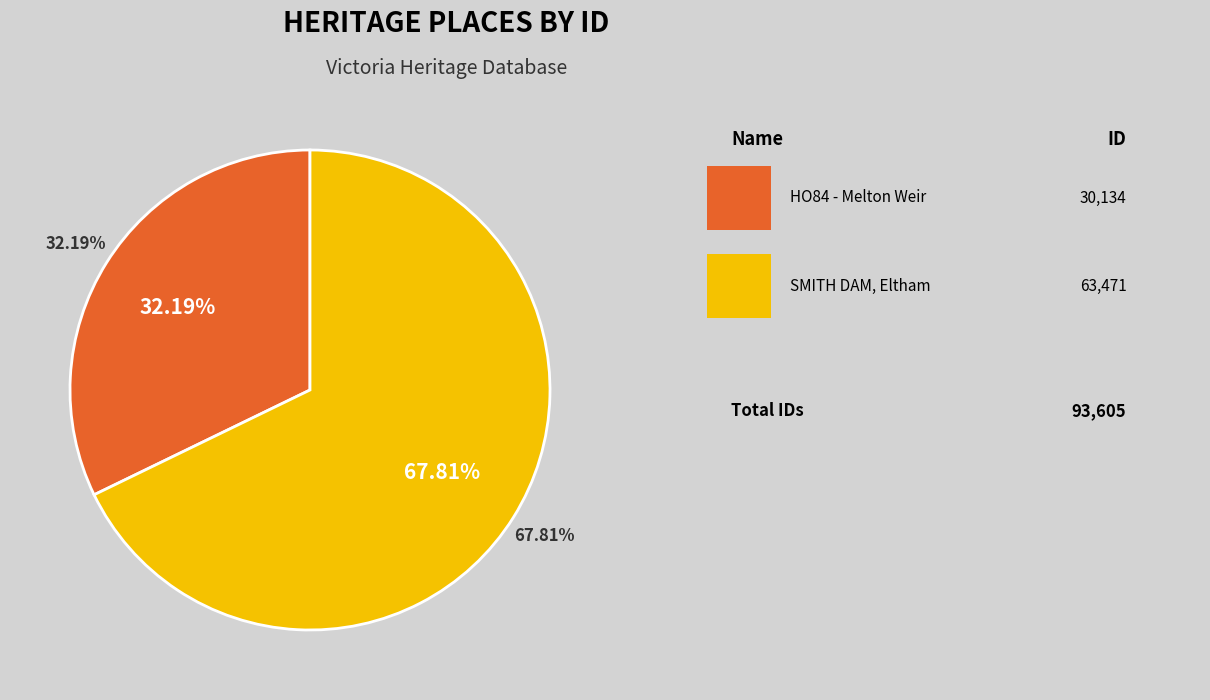

Is the sum of HO84 - Melton Weir, over Toolern Creek and SMITH DAM, 48 NERREMAN GATEWAY ELTHAM greater than half?

Yes